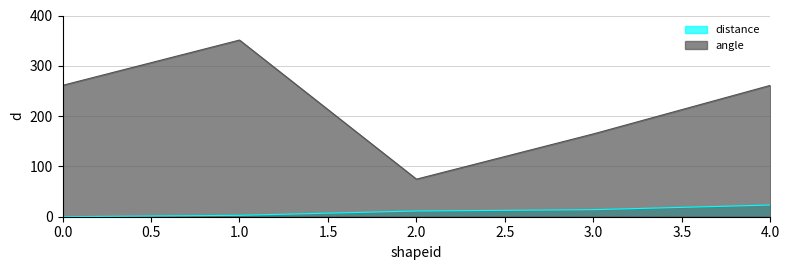

Rank the series at 3.0 from highest to lowest value.

angle, distance